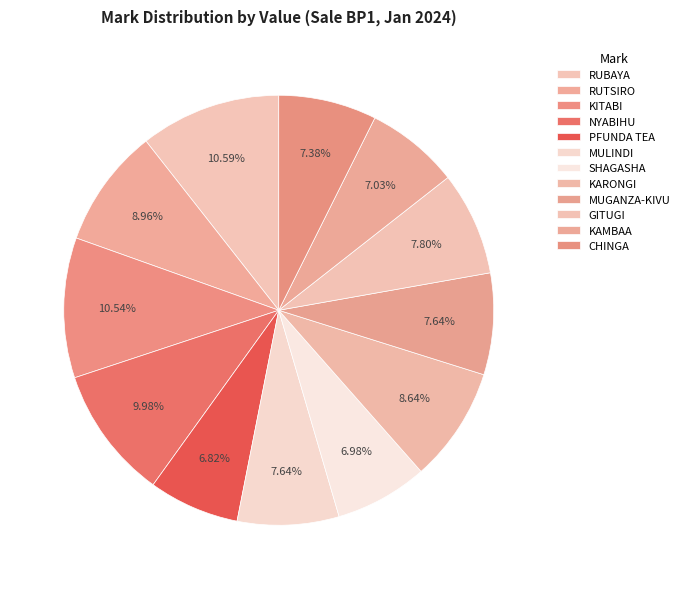

What is the ratio of the value at KARONGI to the value at SHAGASHA?

1.2